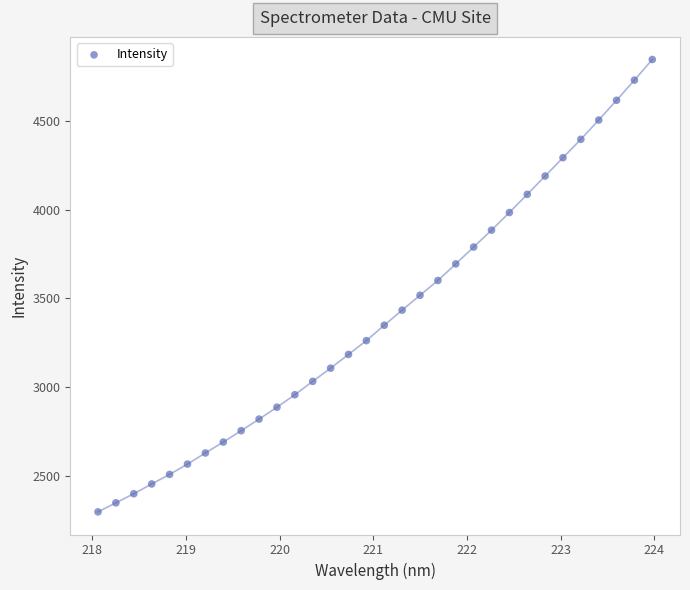

What is the range of Y values (max minus min)?

2549.1